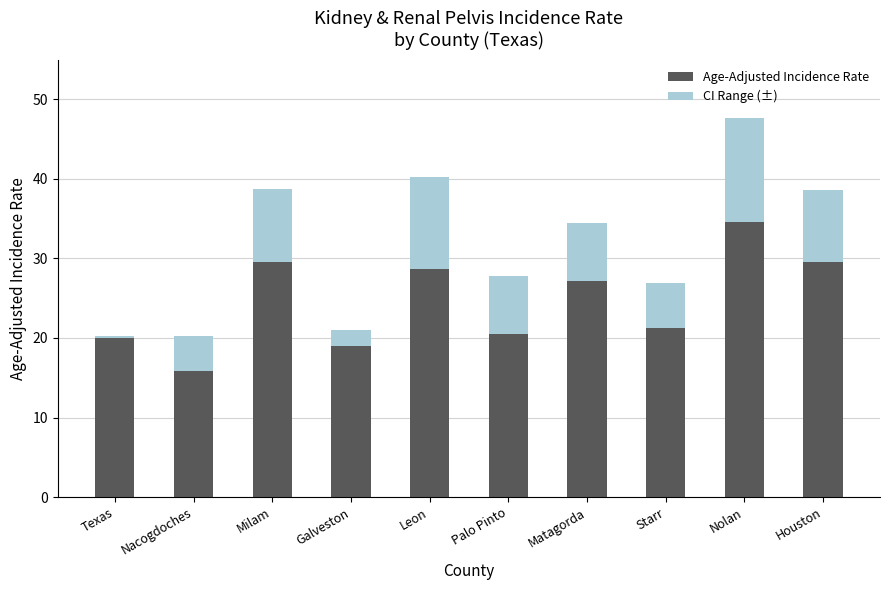

What is the average value of the Age-Adjusted Incidence Rate series?

24.6